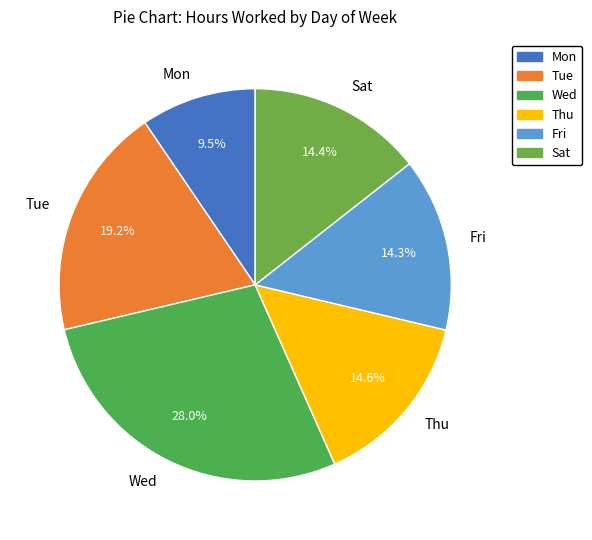

Is there any slice that represents more than half of the pie?

No